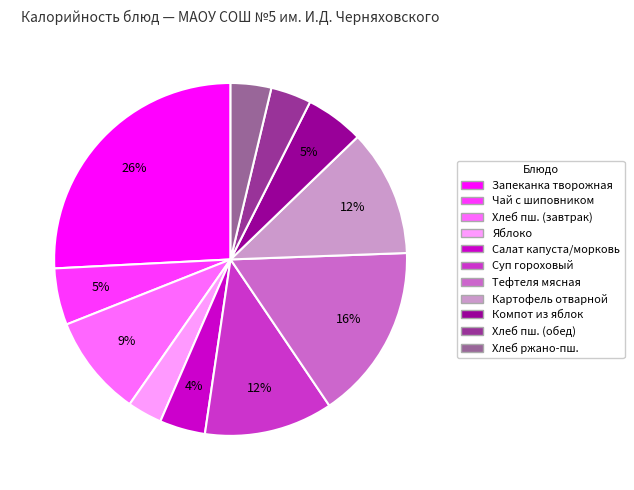

Is there any slice that represents more than half of the pie?

No